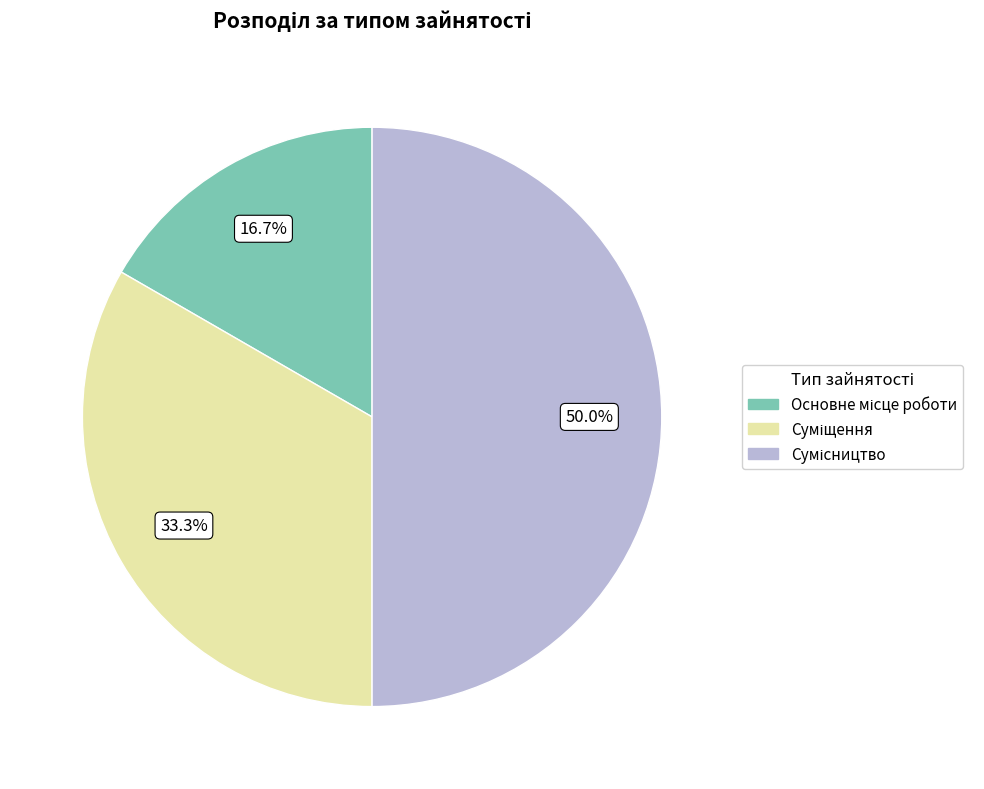

What portion of the pie excludes Сумісництво?

50.0%